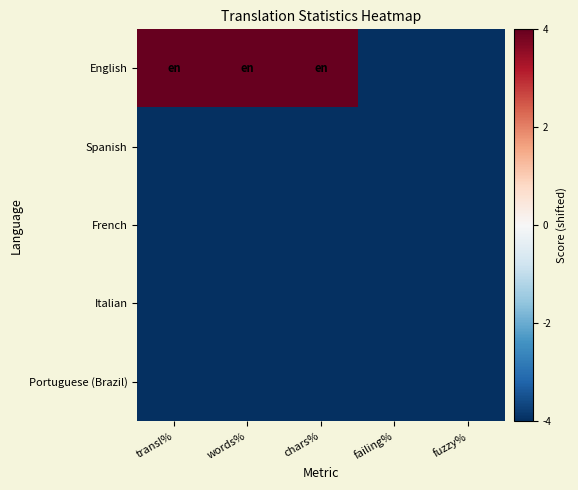

At which category is the sum across all series the highest?

transl%